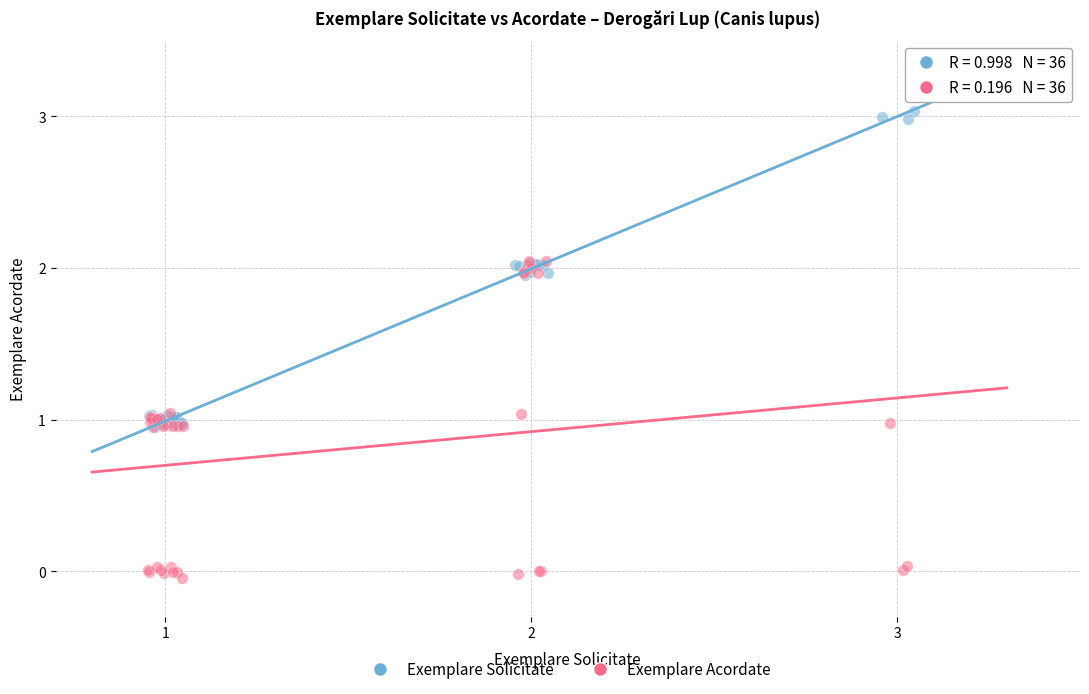

Which series reaches the minimum Y coordinate?

Exemplare Acordate